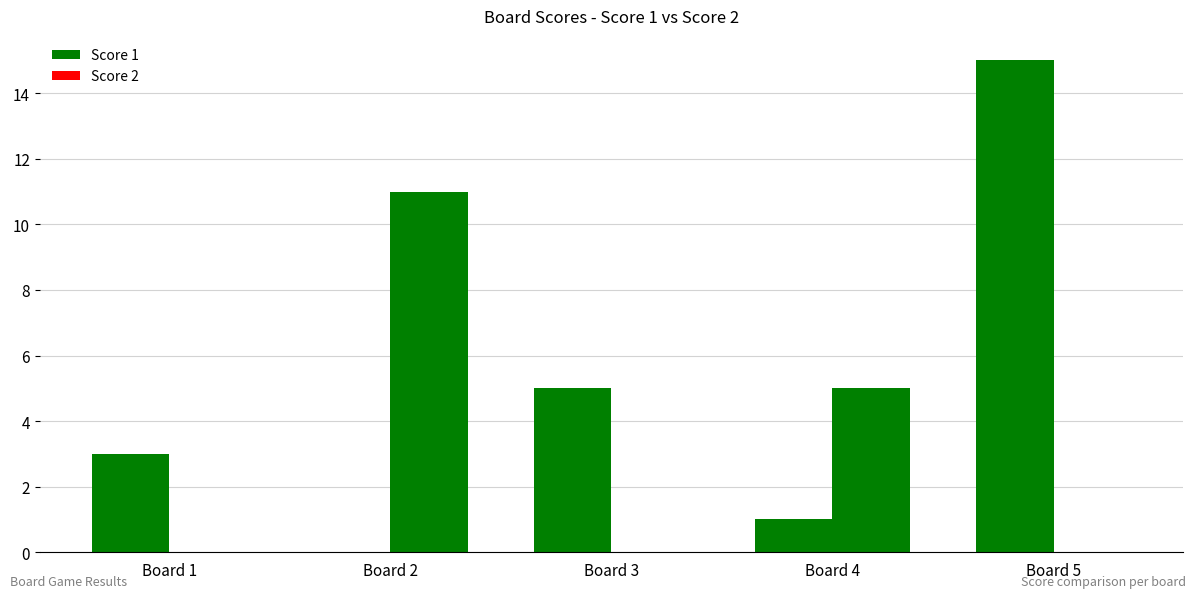

Reading left to right, extract all data points from this chart.

Score 1: 3	0	5	1	15
Score 2: 0	11	0	5	0